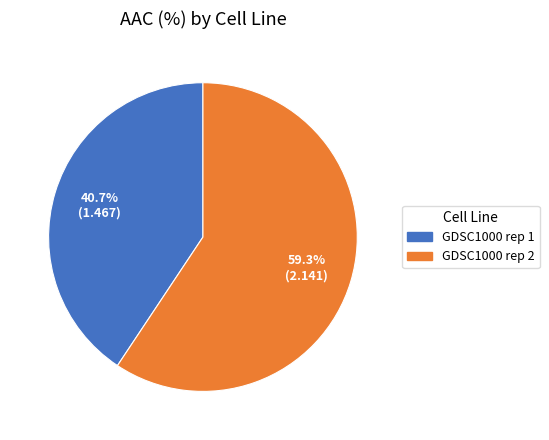

How many slices are in this pie chart?

2